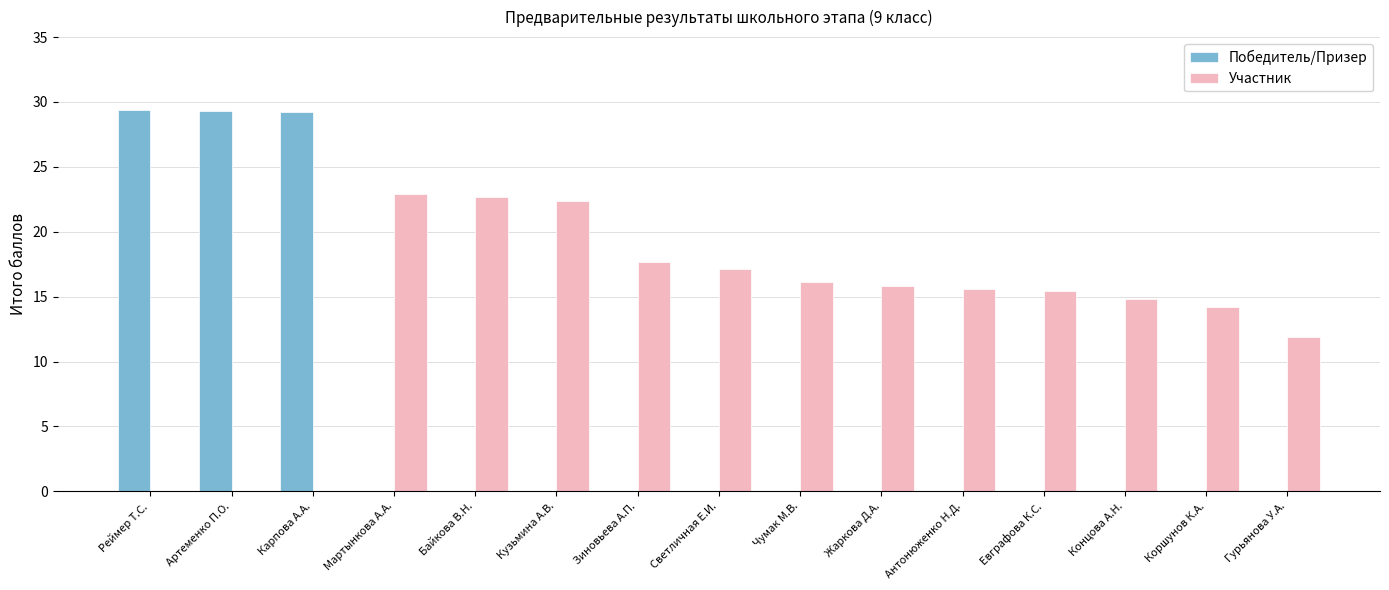

Does the chart contain stacked bars?

No